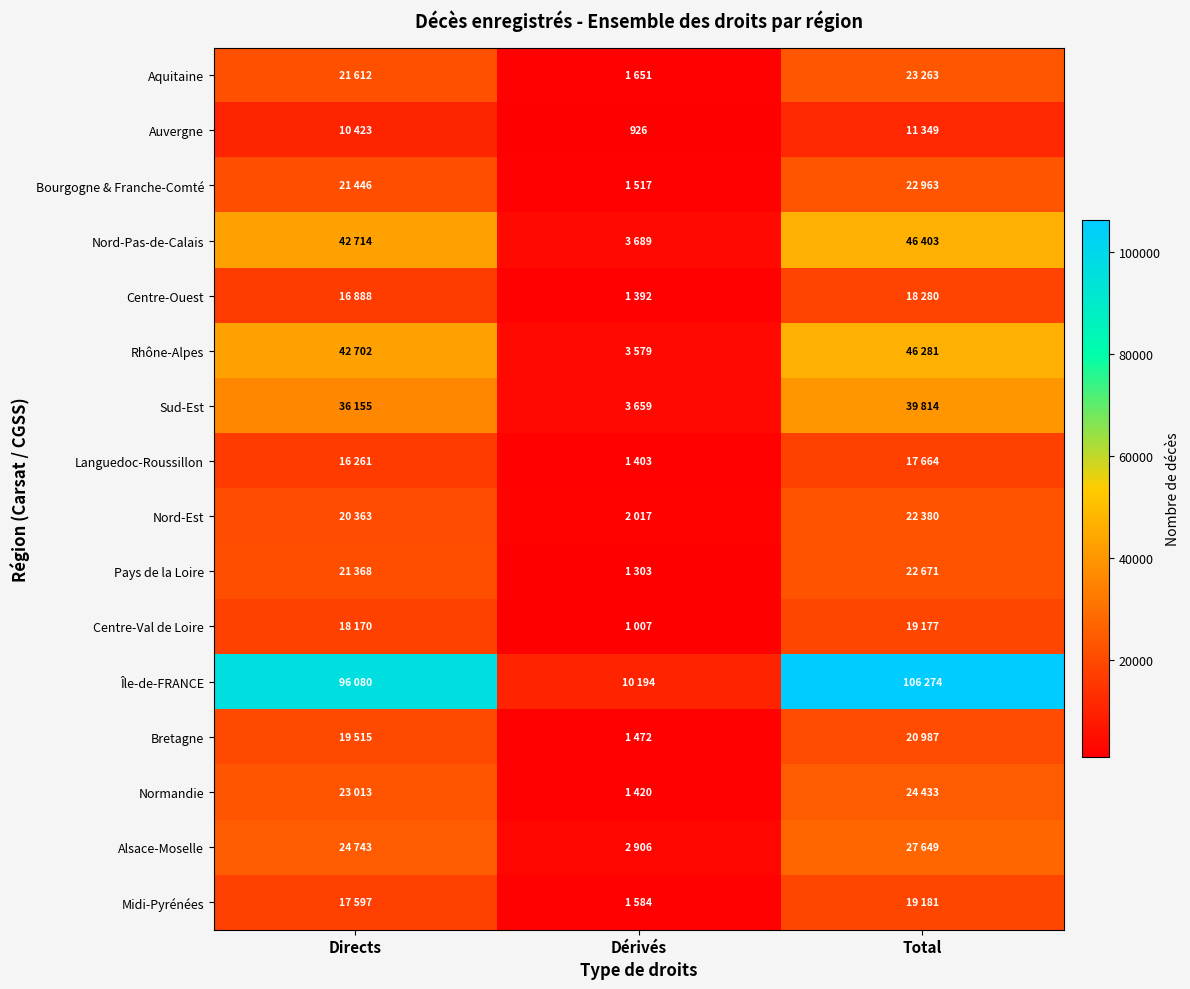

Between Directs and Dérivés, which series saw the biggest shift?

Île-de-FRANCE